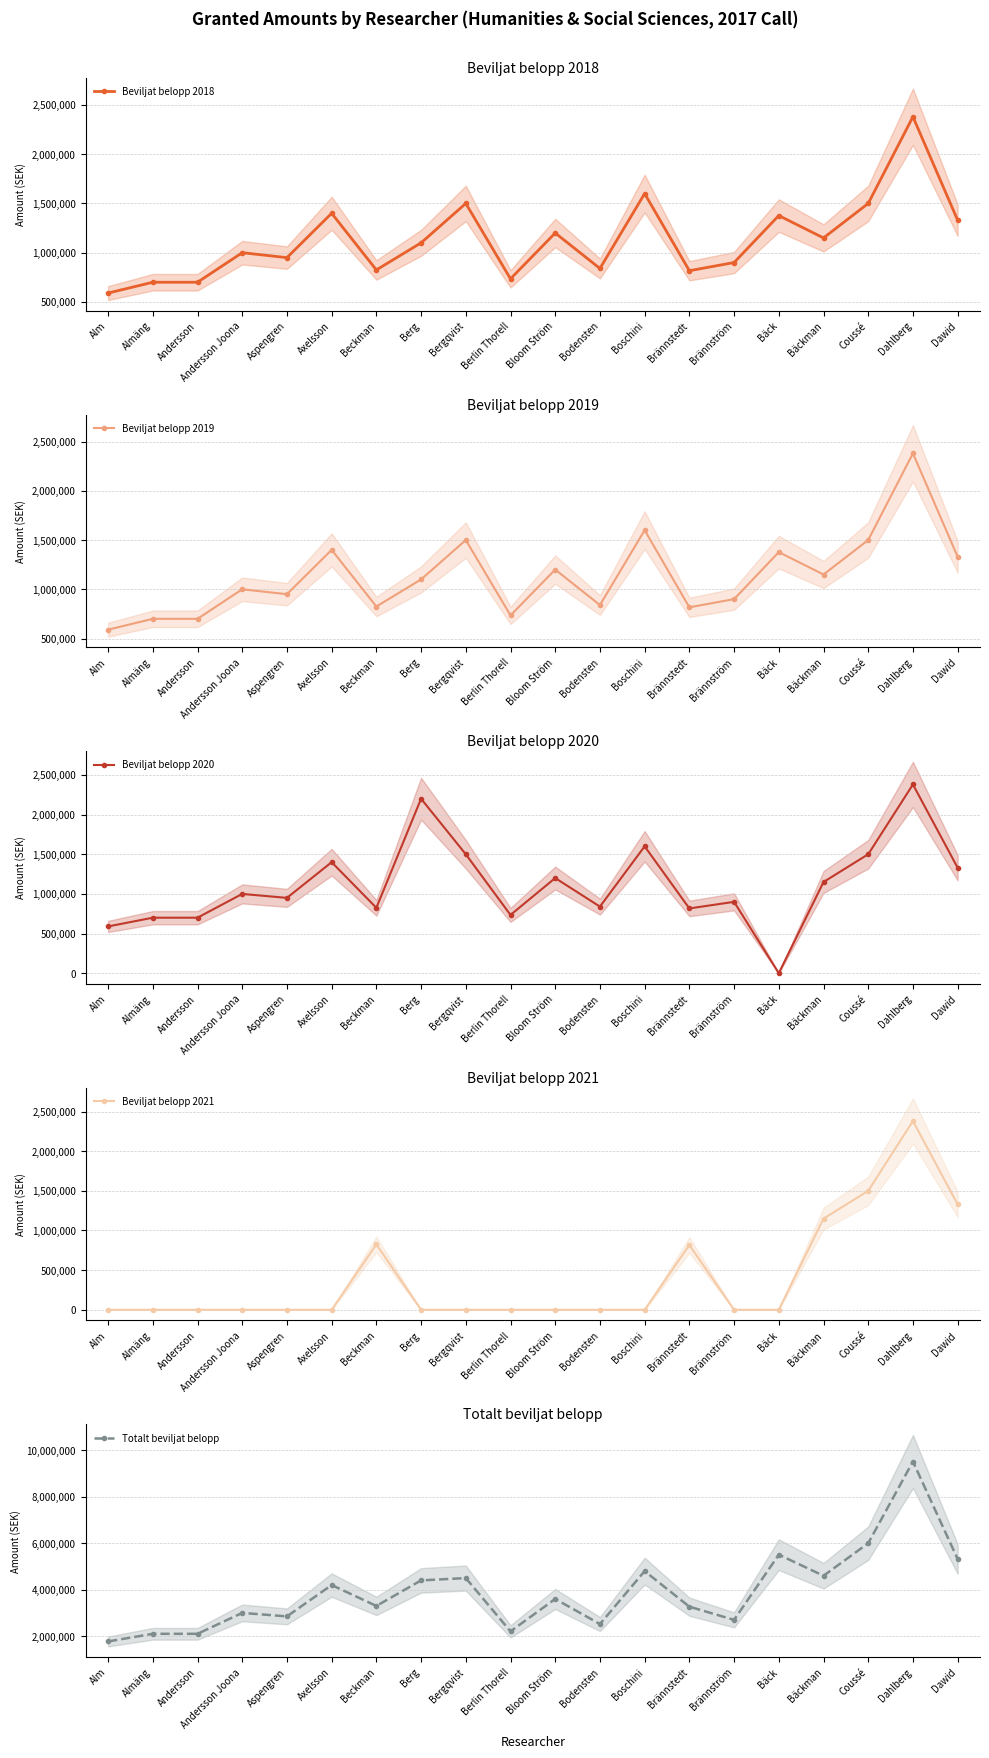

Where is the first local maximum for Totalt beviljat belopp?

Andersson Joona